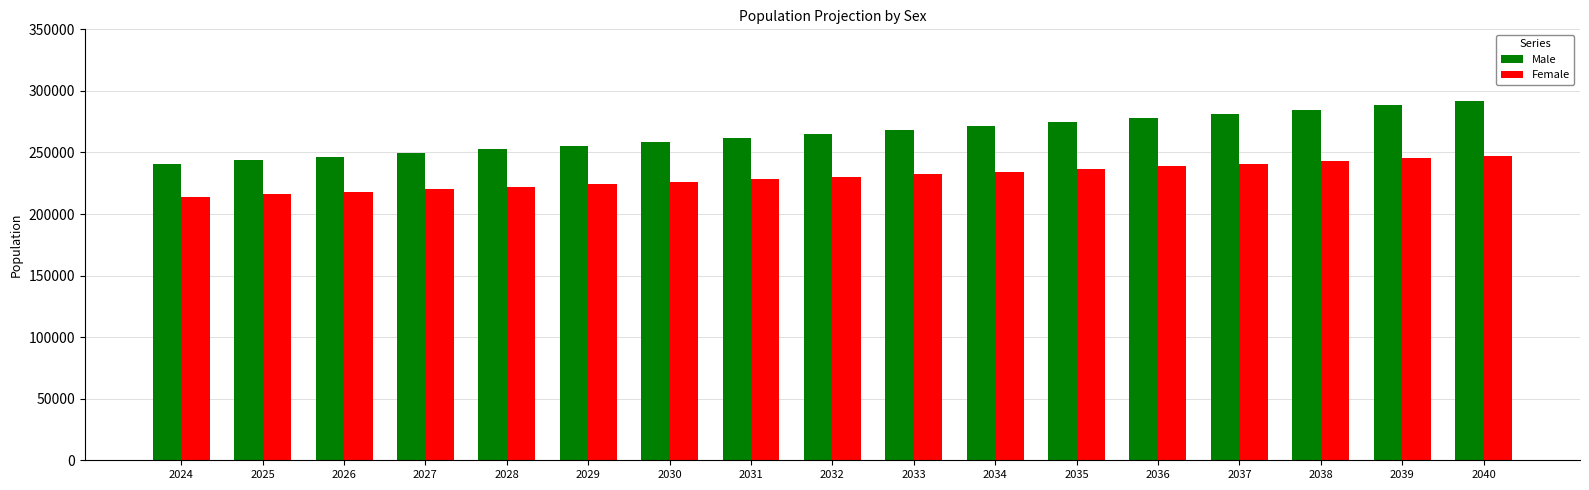

At 2035, list the series in order from largest to smallest.

Male, Female